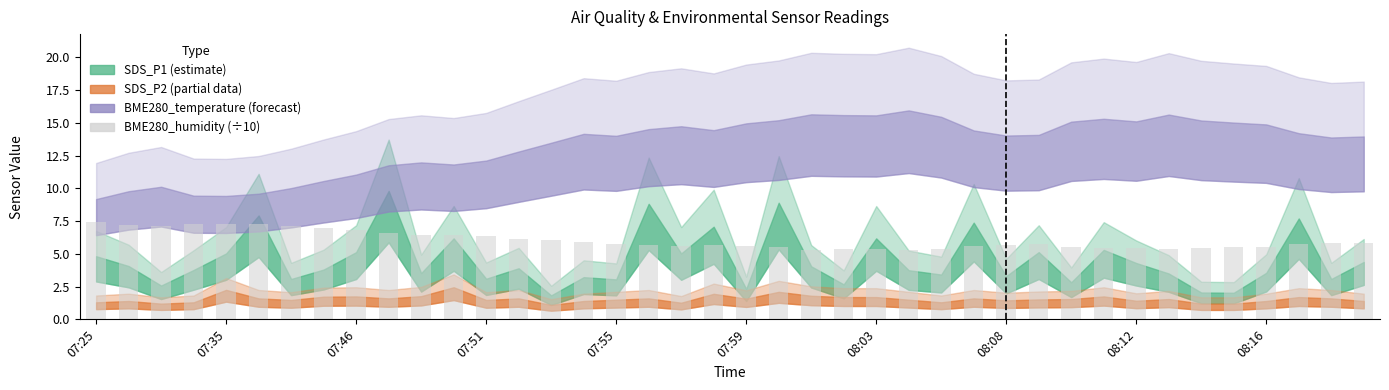

What is the value of the 10th bar from the left?

6.6